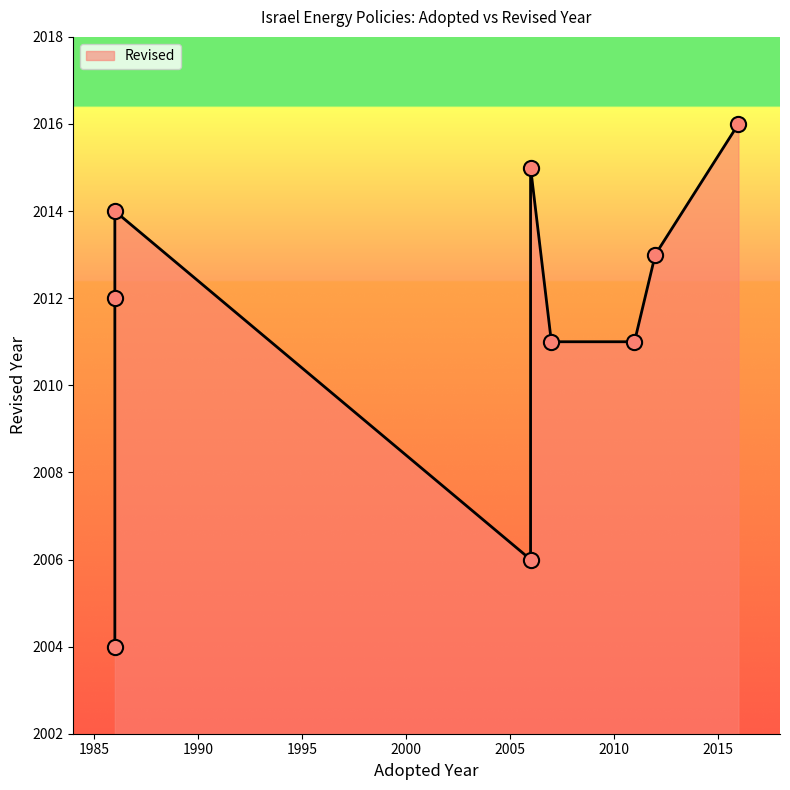

Between 1986 and 2006, which is larger?

1986